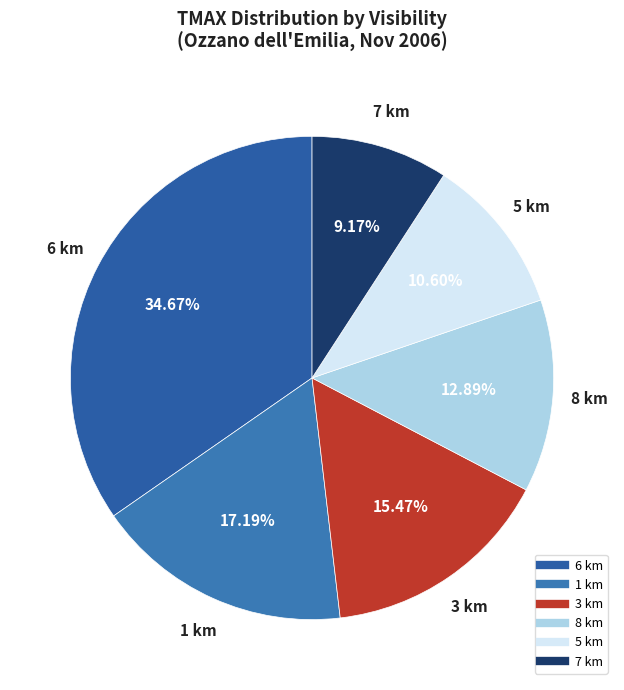

How many segments does this pie chart have?

6